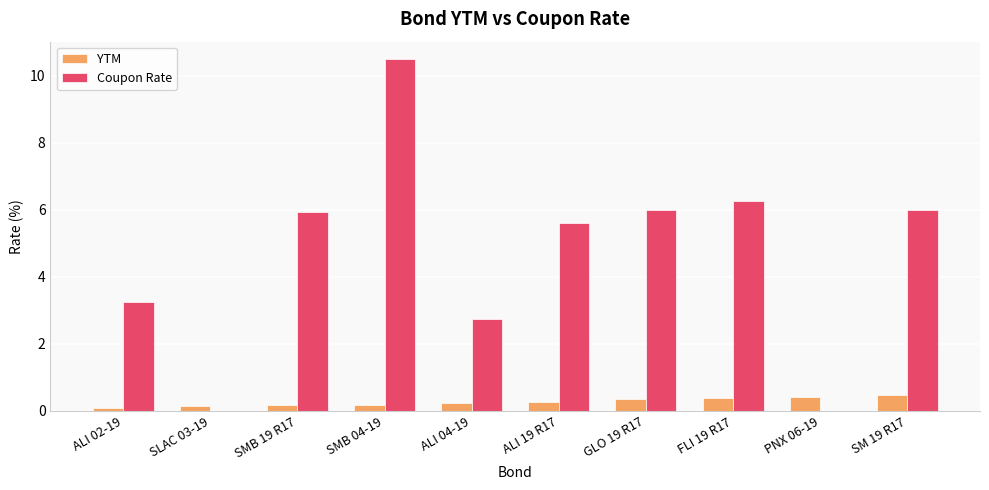

Is it true that Coupon Rate equals 17.8 at SMB 04-19?

False